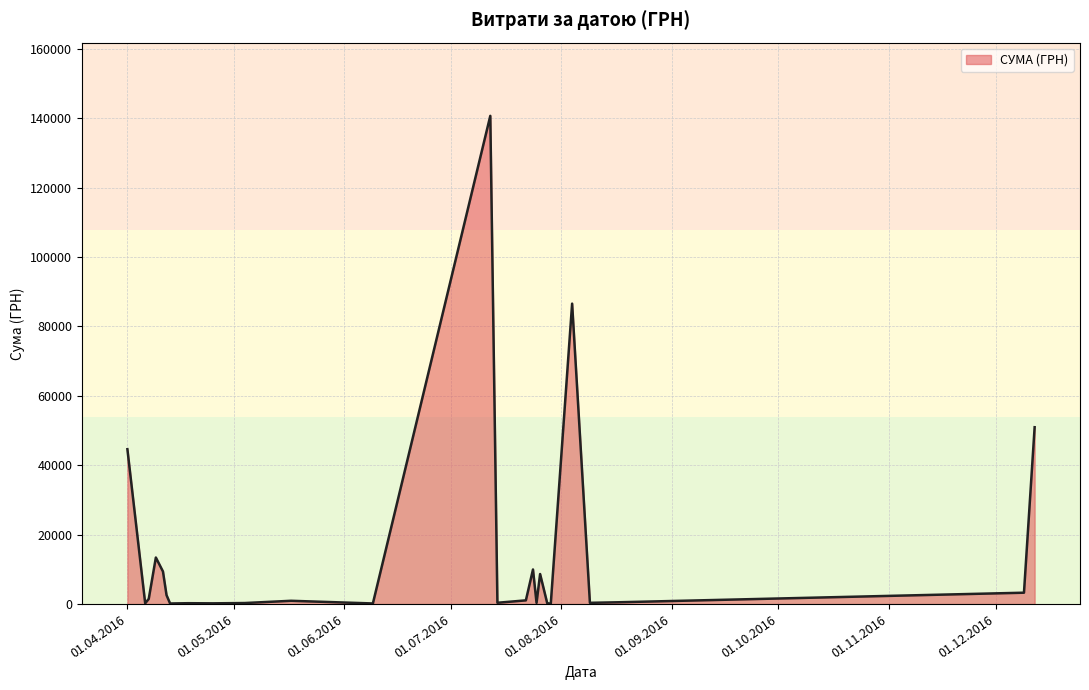

What is the maximum value shown in the chart?

140706.2